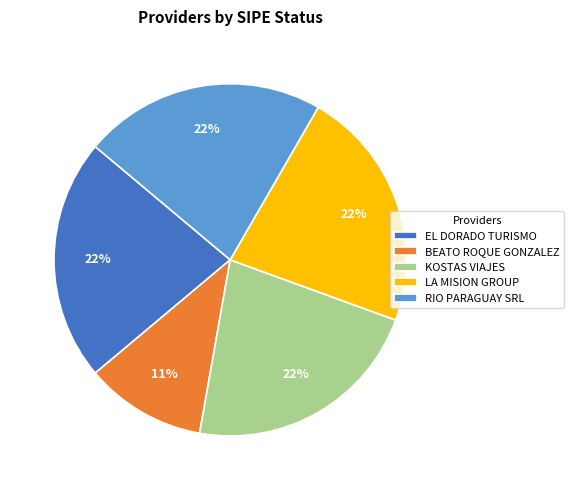

Is there any slice that represents more than half of the pie?

No